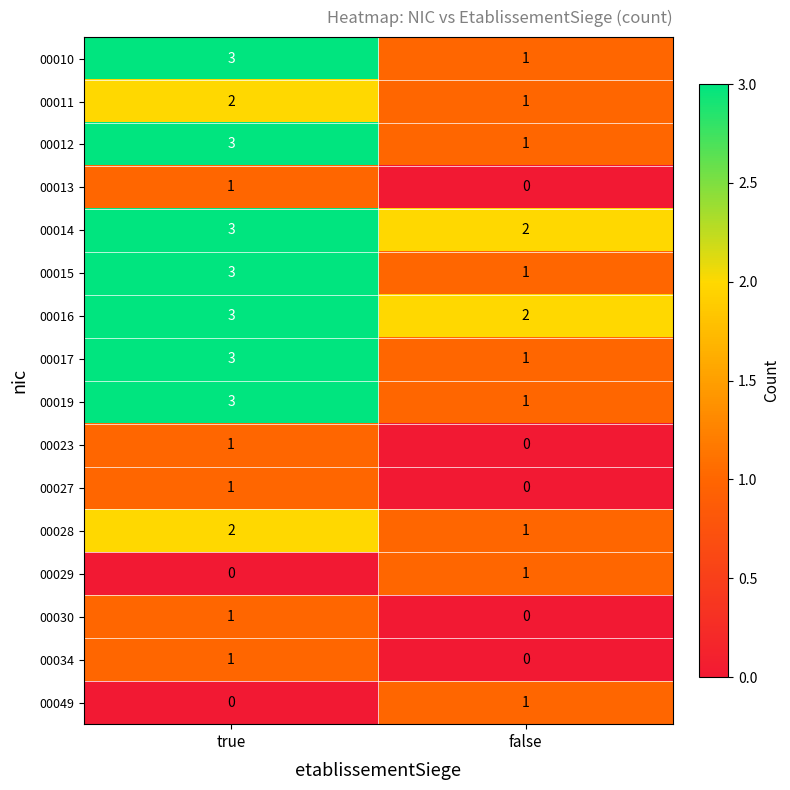

How many distinct data groups are displayed?

16